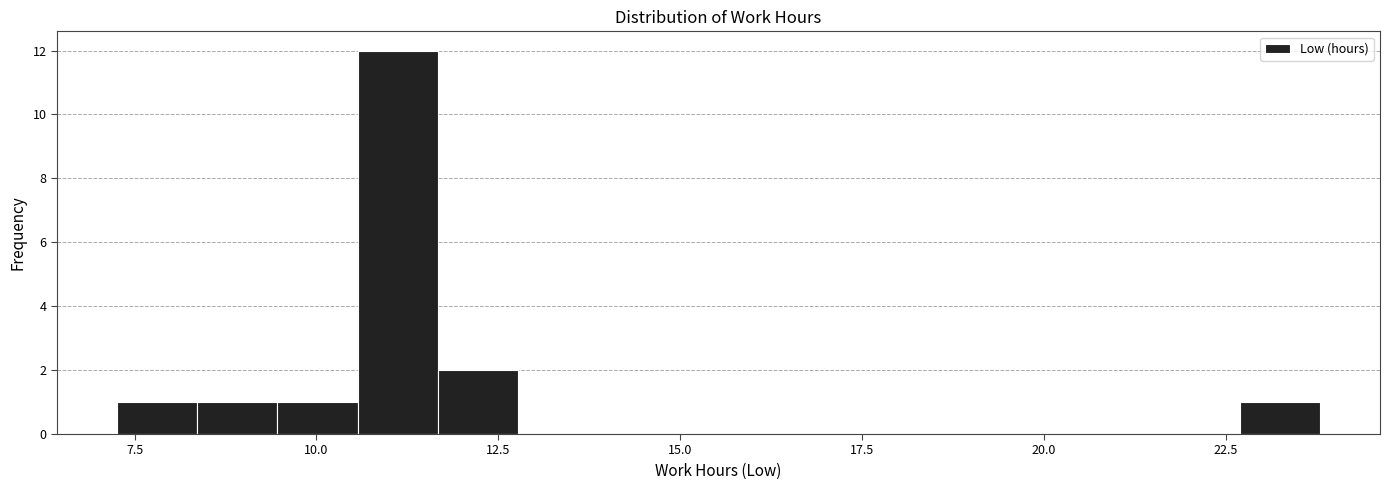

Read against the x-axis, roughly where is the centre of the tallest bar?

11.0